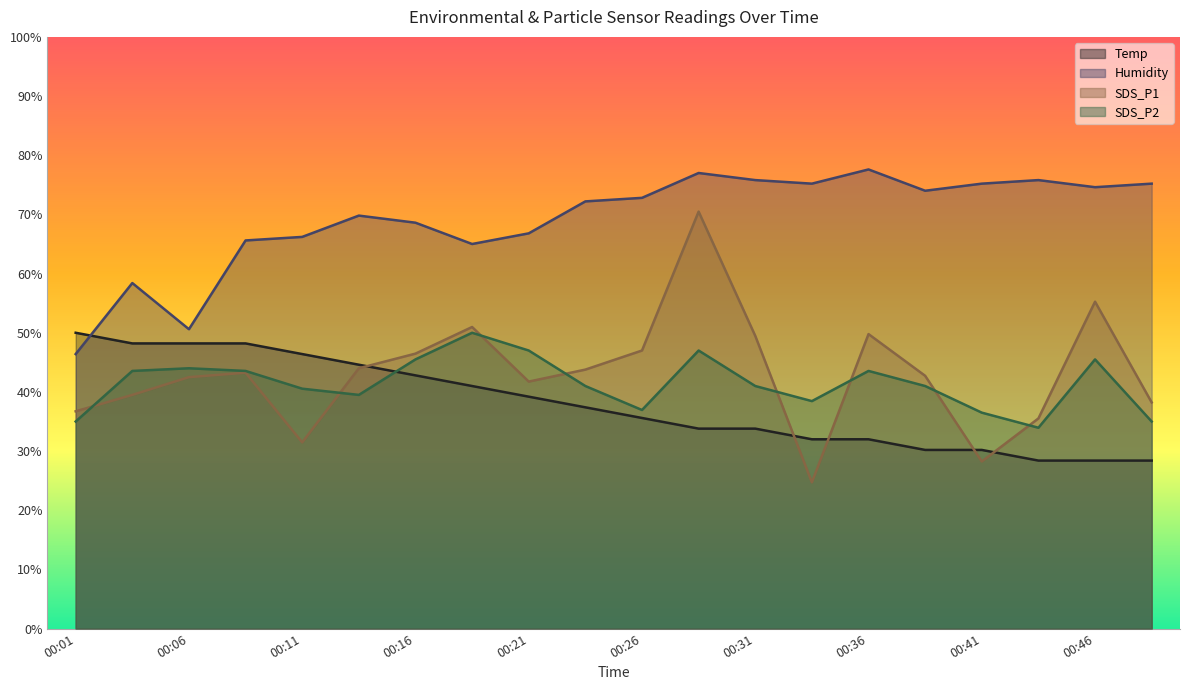

Which series has the widest spread of values?

SDS_P1